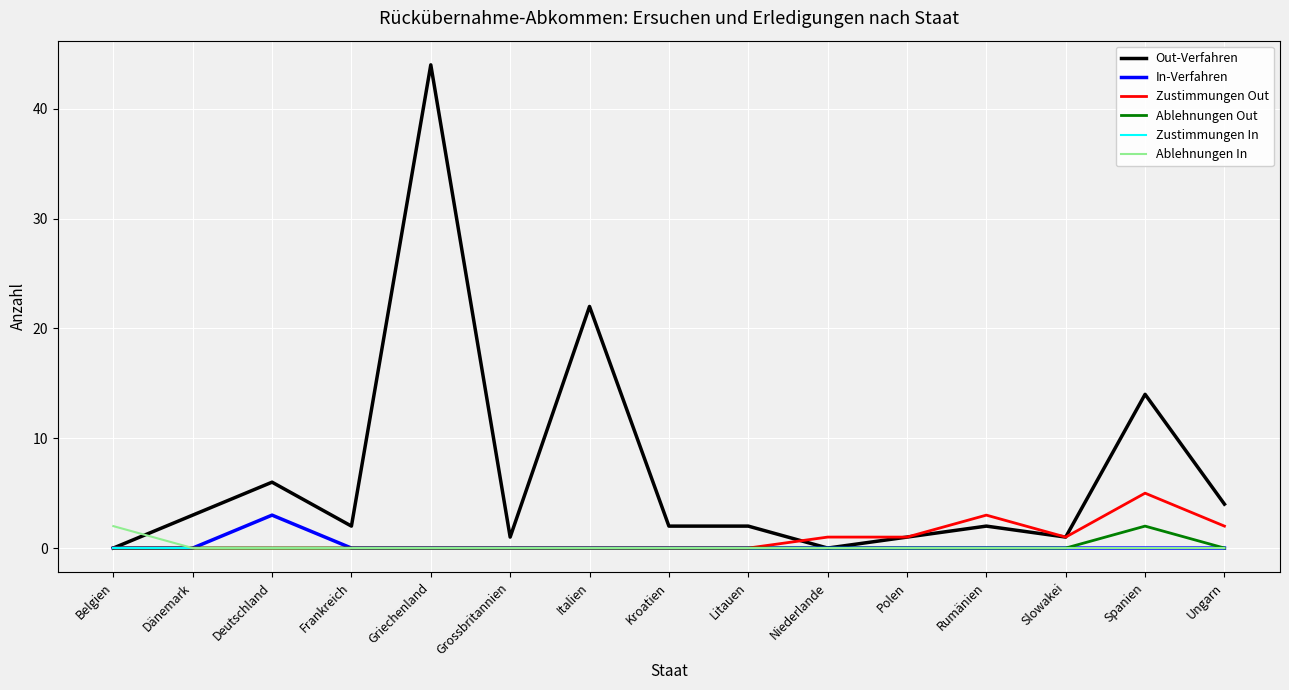

What is the highest value of the In-Verfahren series?

3